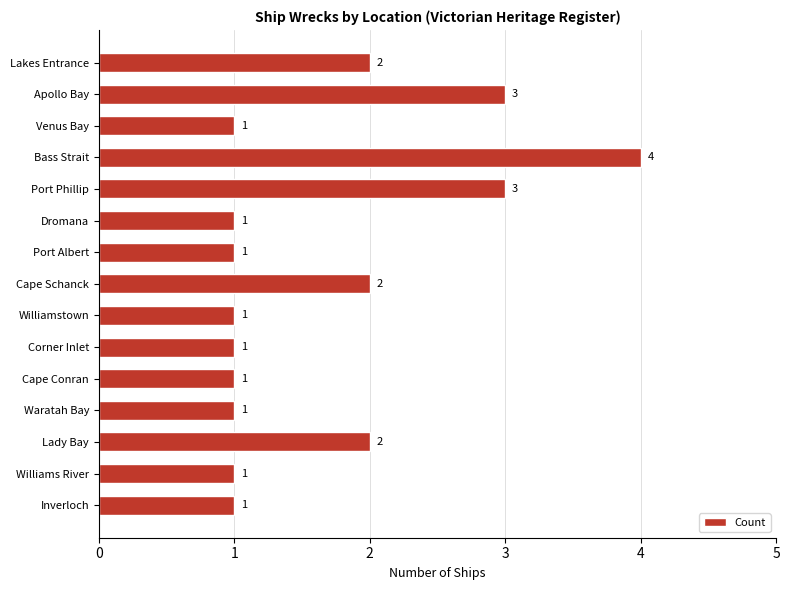

The value at Port Phillip is 3. True or false?

True